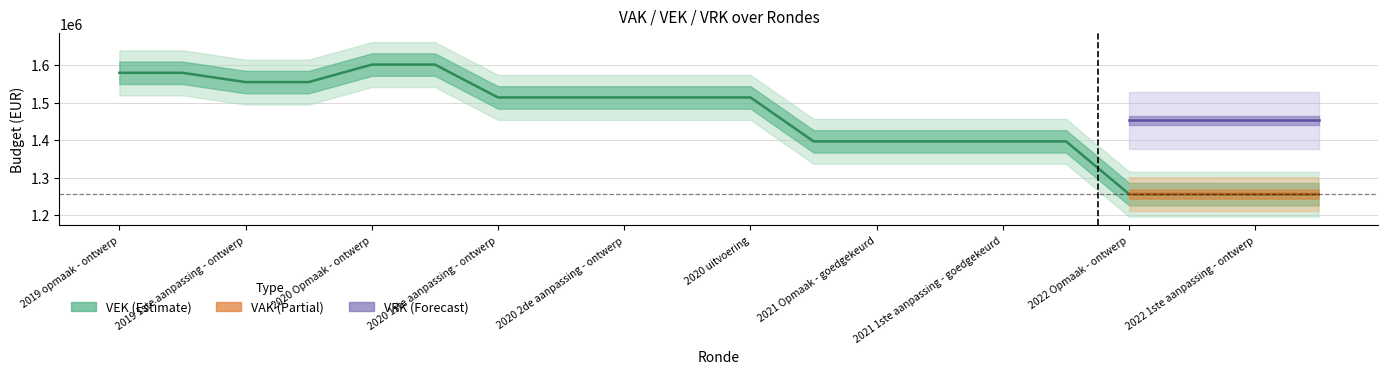

Is it true that VAK equals 2397686 at 4?

False